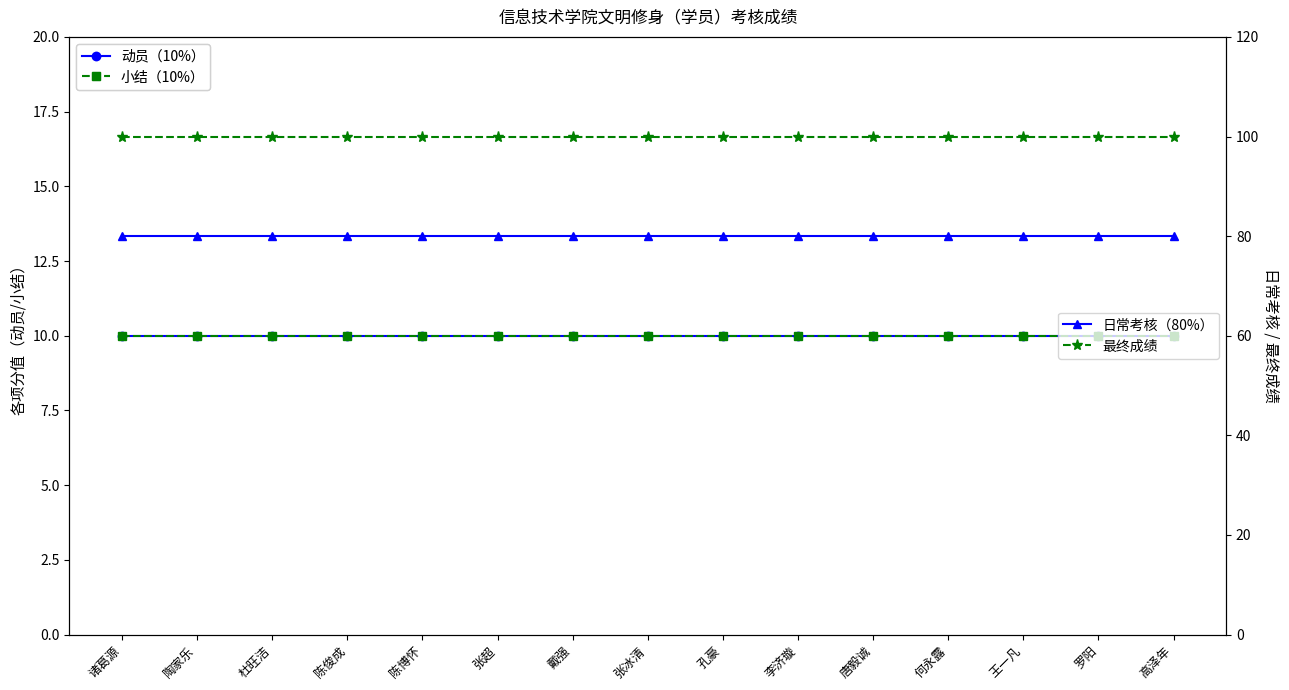

Is the value of 动员（10%） at 张冰清 greater than the value of 小结（10%） at 高泽年?

No